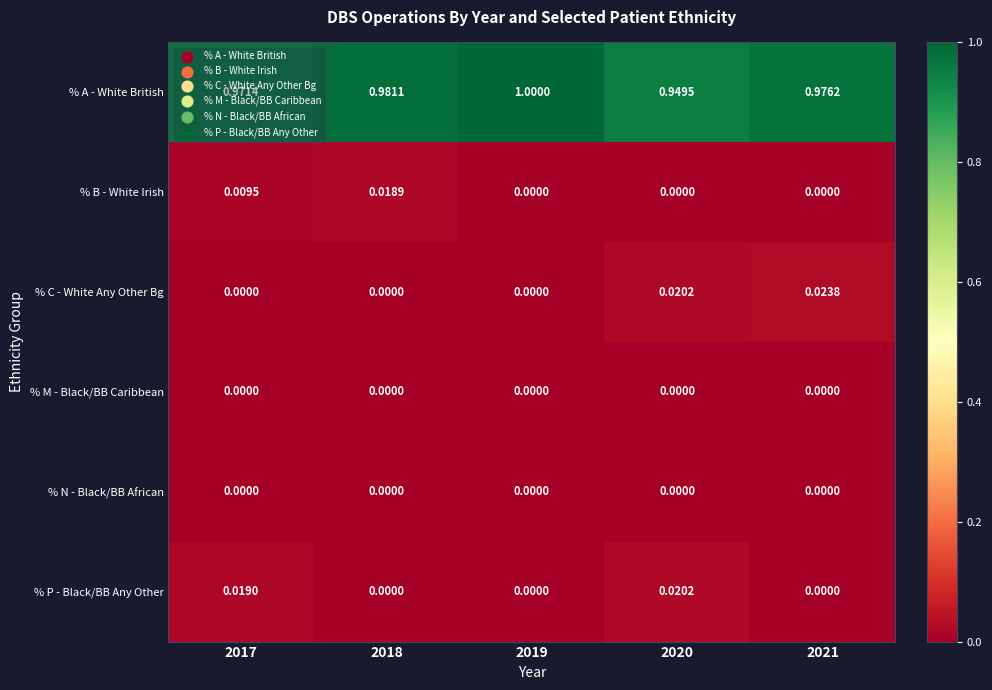

Is the value of % C - White Any Other Bg at 2019 greater than the value of % A - White British at 2019?

No